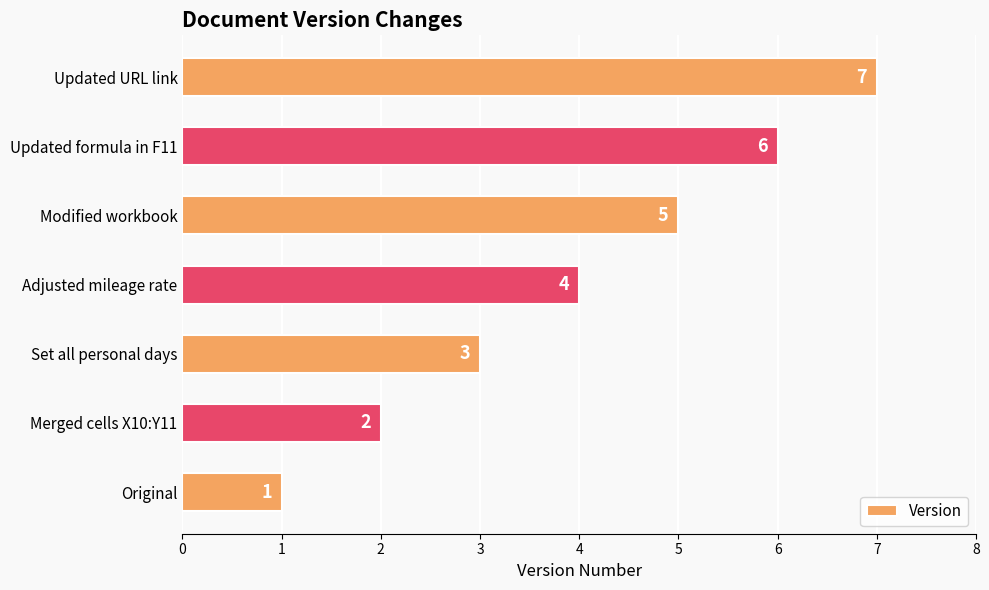

At which category does the chart reach its minimum across all series?

Original